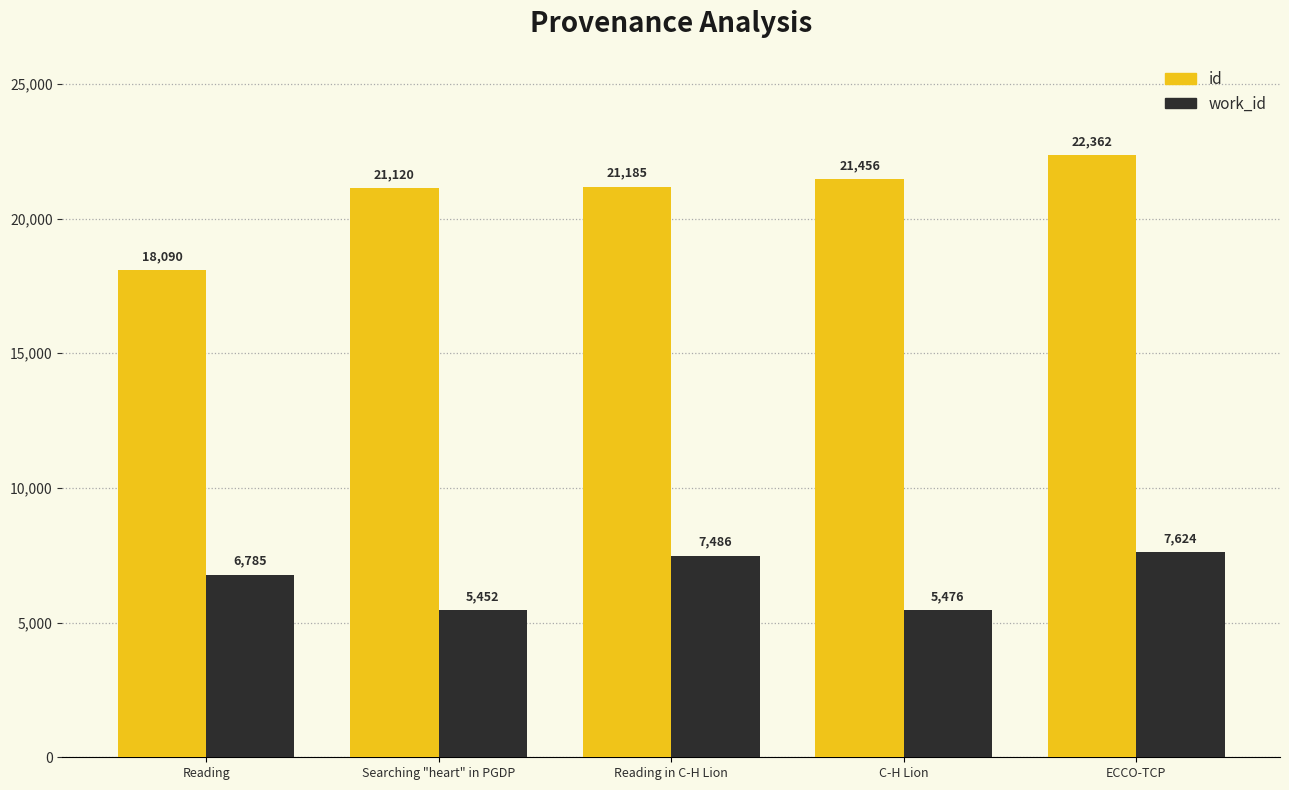

Reading right to left, extract all data points from this chart.

id: ECCO-TCP=22362	C-H Lion=21456	Reading in C-H Lion=21185	Searching "heart" in PGDP=21120	Reading=18090
work_id: ECCO-TCP=7624	C-H Lion=5476	Reading in C-H Lion=7486	Searching "heart" in PGDP=5452	Reading=6785